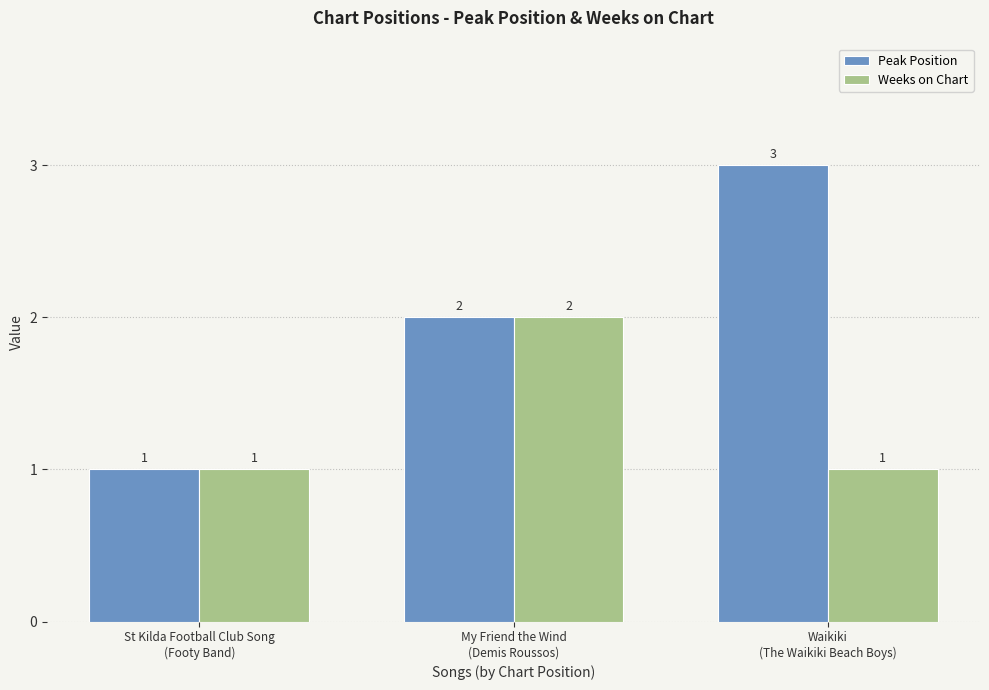

Reading left to right, extract all data points from this chart.

Peak Position: 1	2	3
Weeks on Chart: 1	2	1